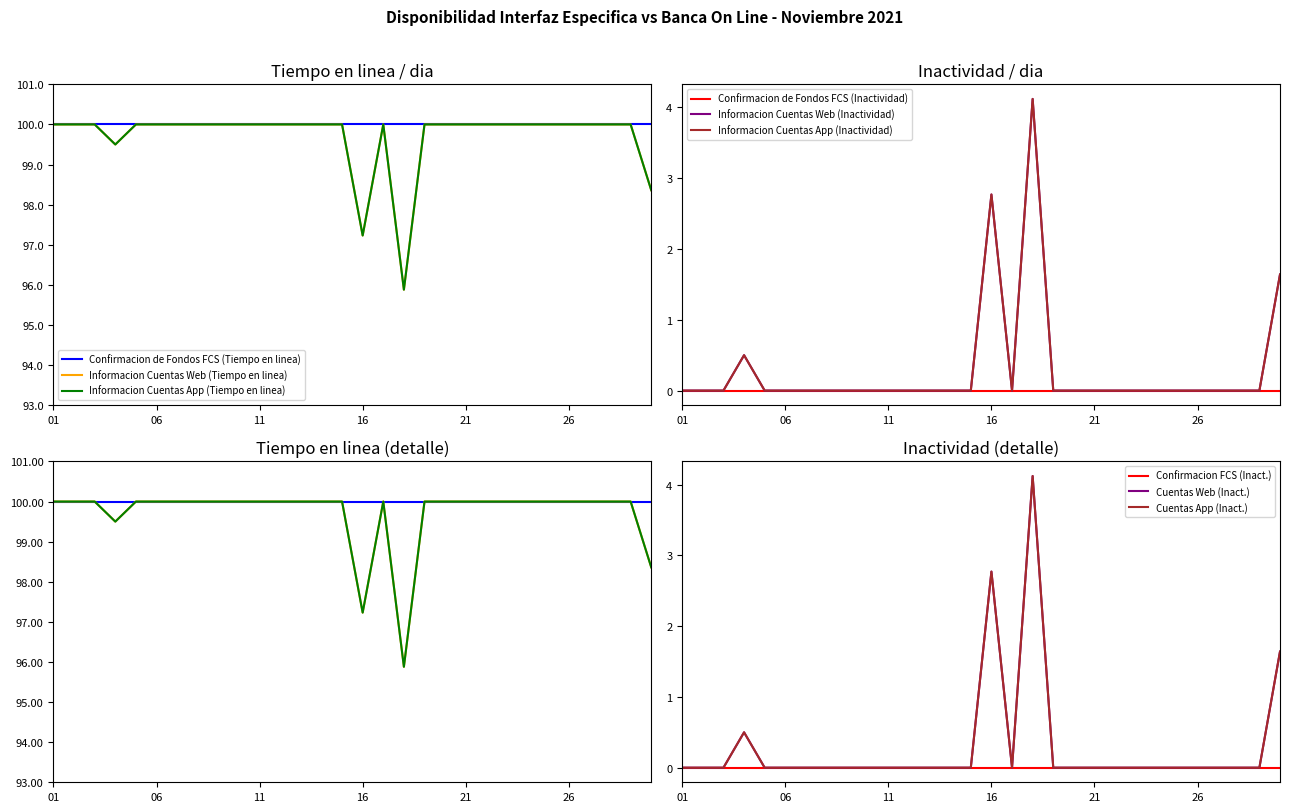

How many lines are shown in the chart?

6